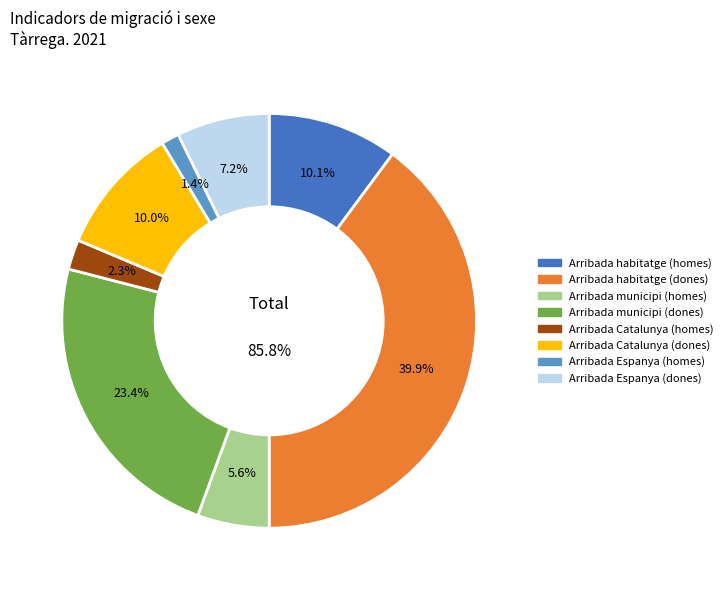

To the nearest percent, what is the difference between the Arribada Catalunya (homes) and Arribada Espanya (homes) slice percentages?

1%